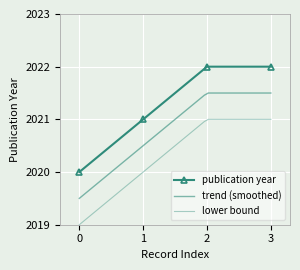

What is the minimum value for publication year?

2020